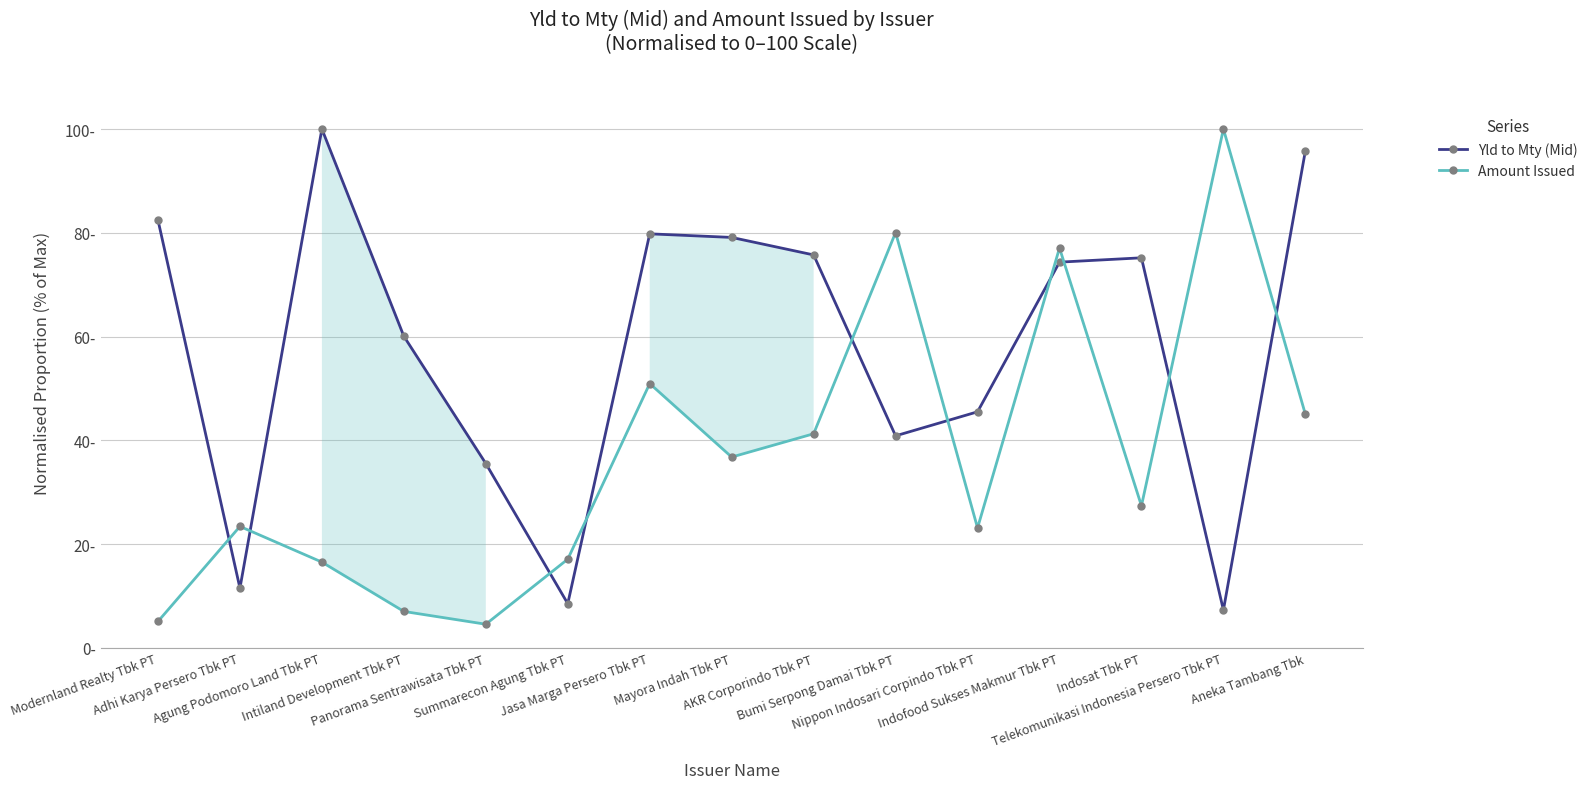

Which series has the largest total across all categories?

Yld to Mty (Mid)